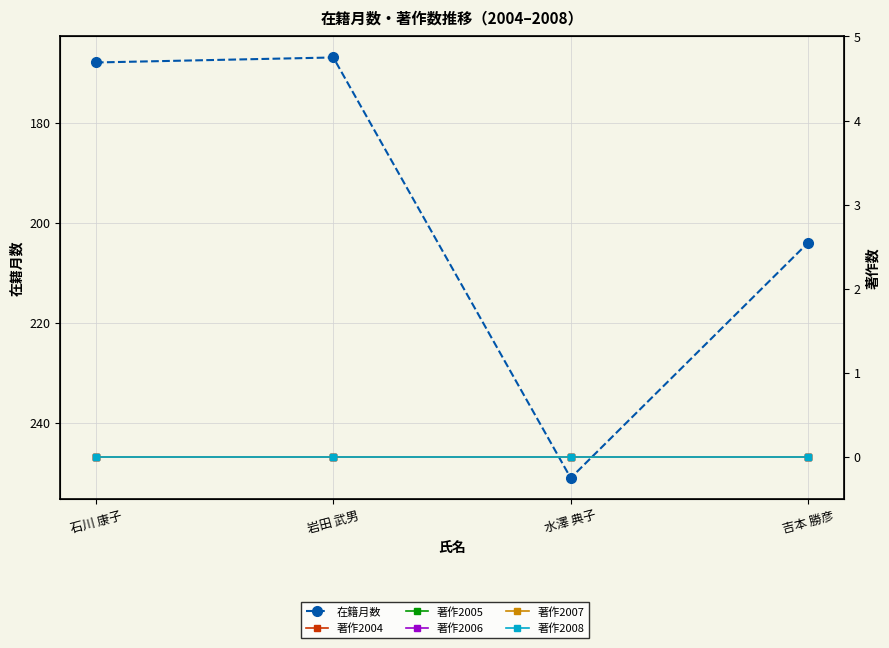

At which category is the sum across all series the highest?

水澤 典子